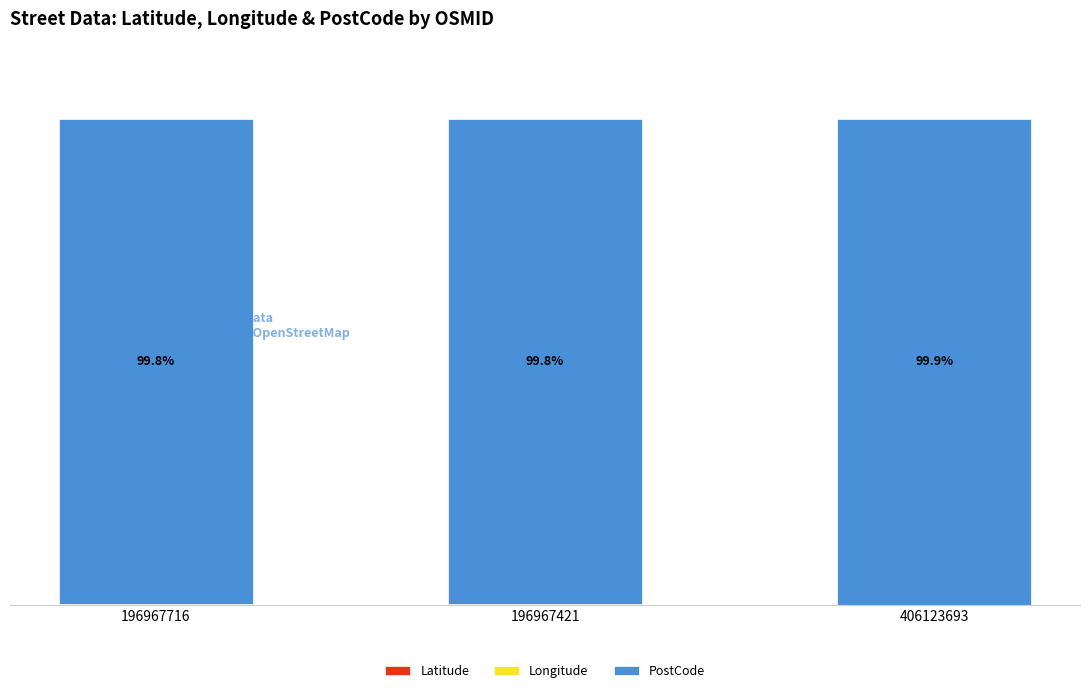

The value of Latitude at 196967716 is 0.0. True or false?

False